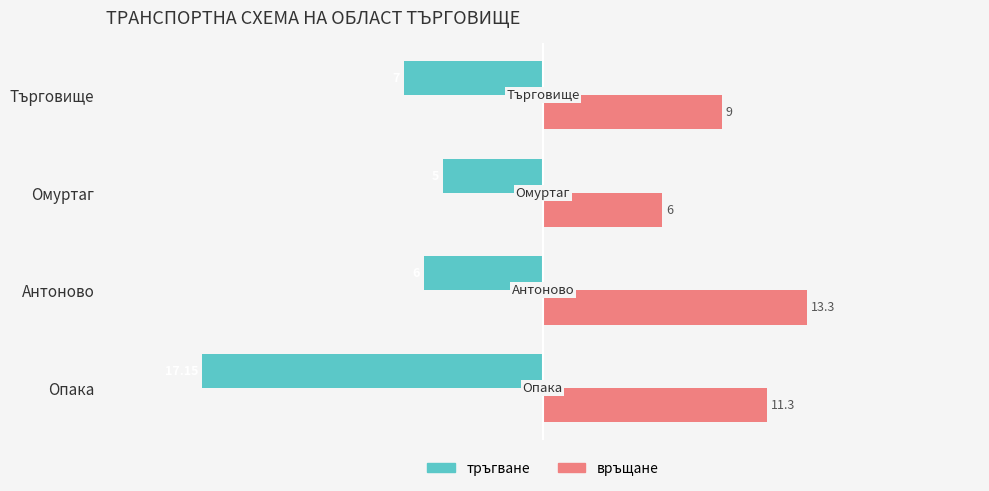

What is the total value across all series at Търговище?

2.0